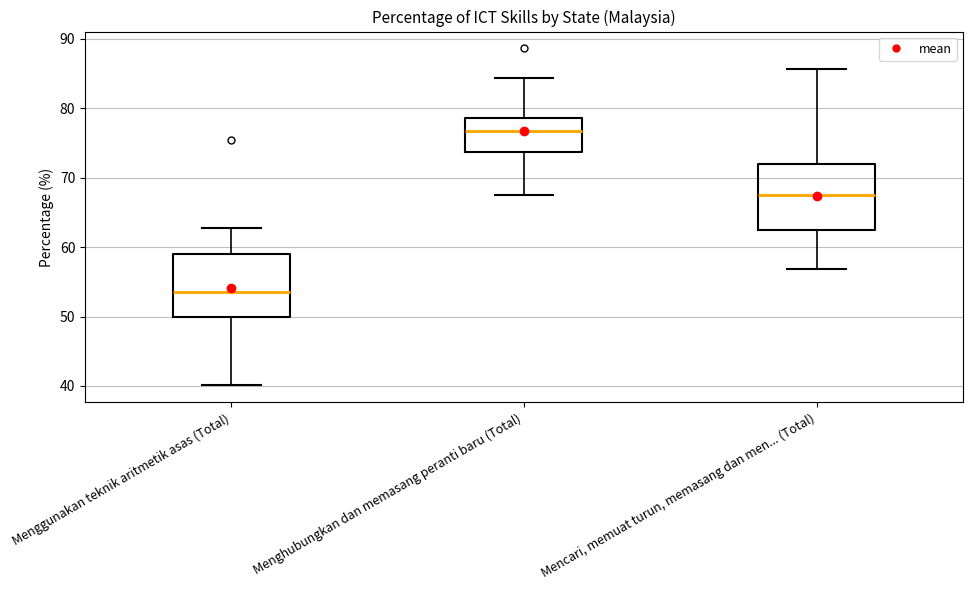

Where does the median line of the box for Menghubungkan dan memasang peranti baru (Total) sit on the y-axis? The values are not printed on the chart, so give them approximately, as read against the axis.

77